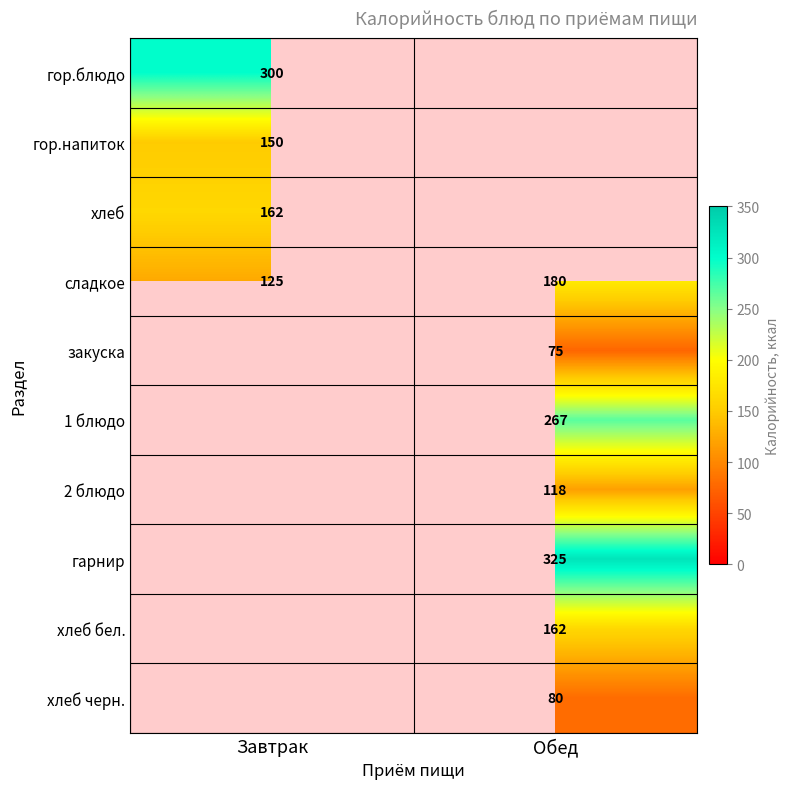

Which category has the lowest value across all series?

Обед